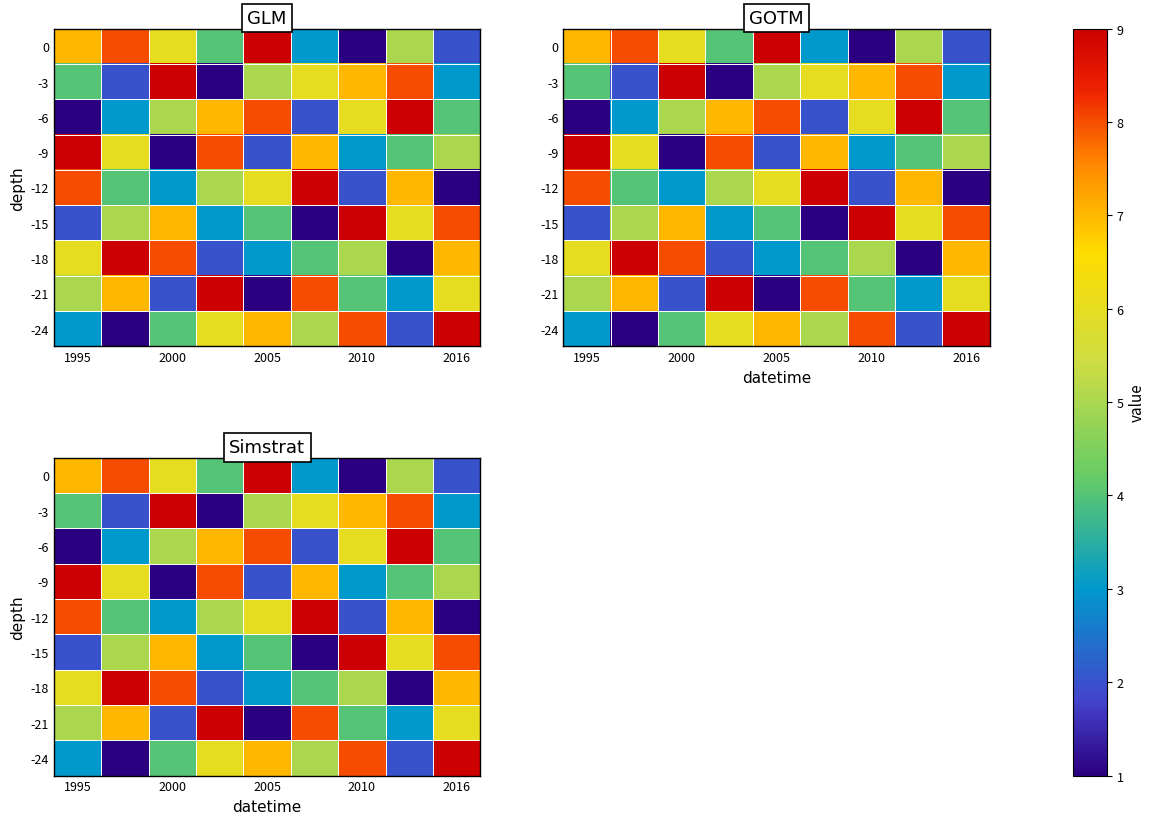

What is the difference between the maximum and minimum values in the 0 series?

8